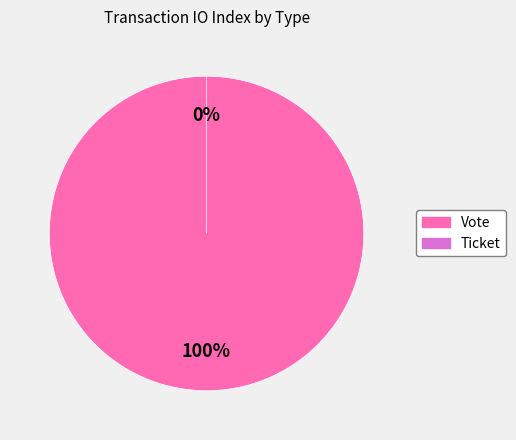

What is the change in value from Vote to Ticket?

-1